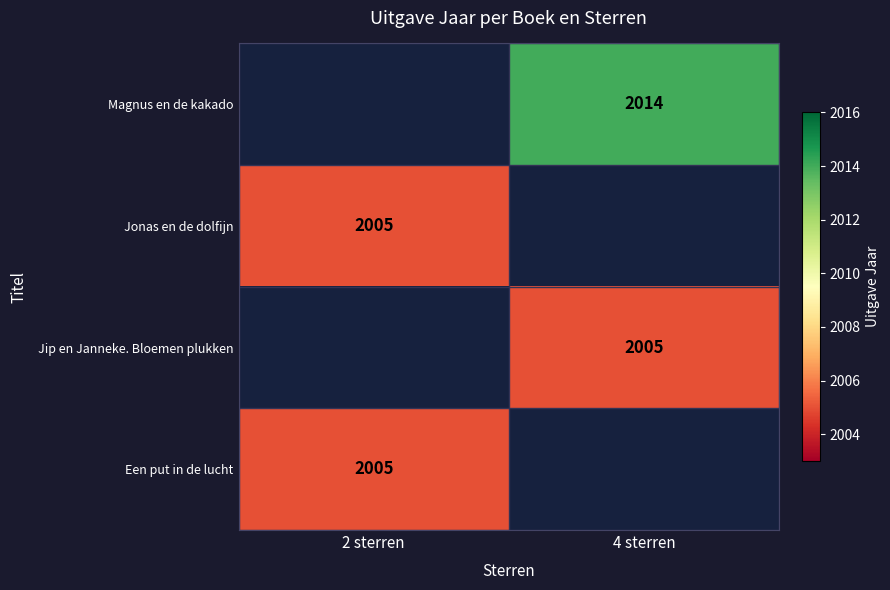

The value of Jip en Janneke. Bloemen plukken at 4 sterren is 3401. True or false?

False